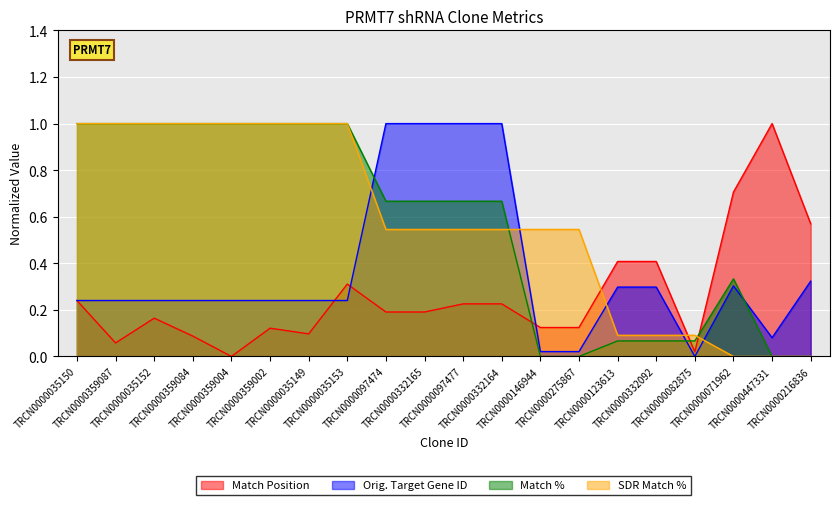

Which category has the lowest value in the Orig. Target Gene ID series?

TRCN0000082875